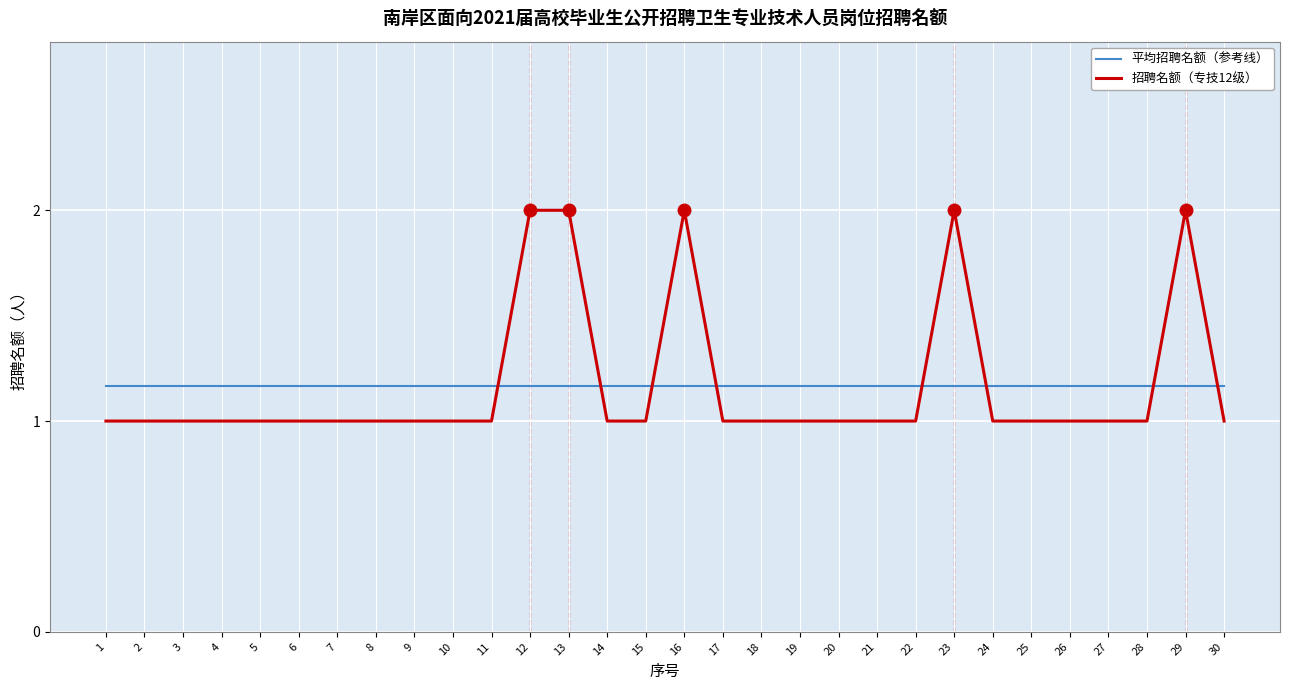

How many intersections are there between 招聘名额（专技12级） and 平均招聘名额（参考线）?

8